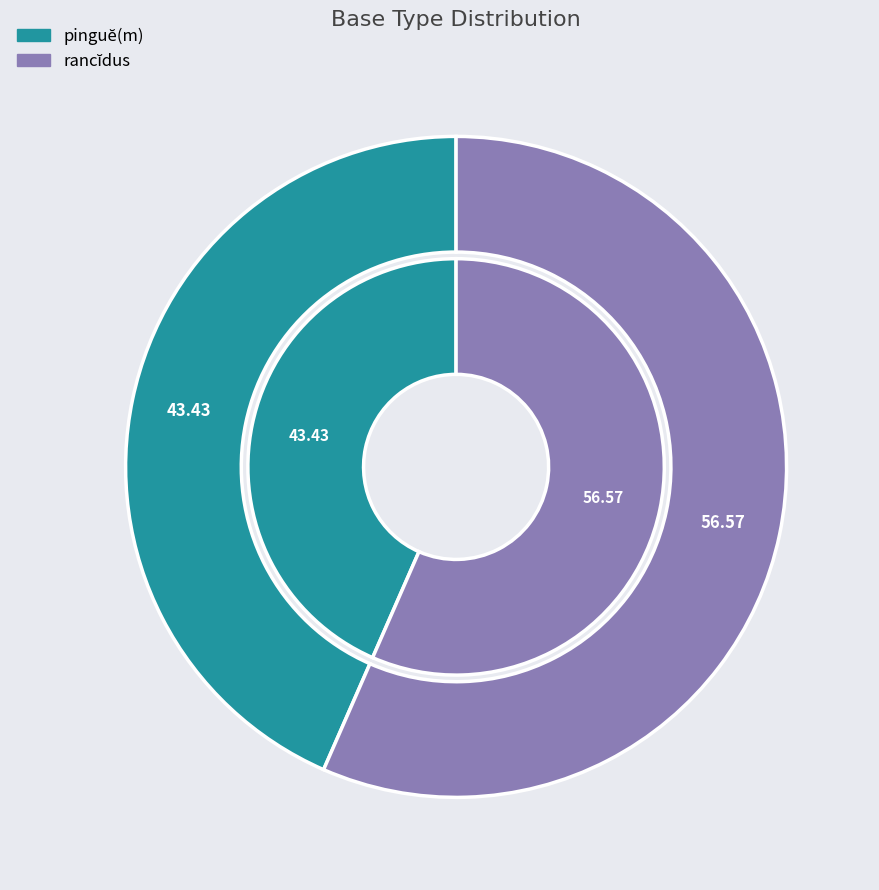

To the nearest percent, what is the difference between the pinguĕ(m) and rancĭdus slice percentages?

13%